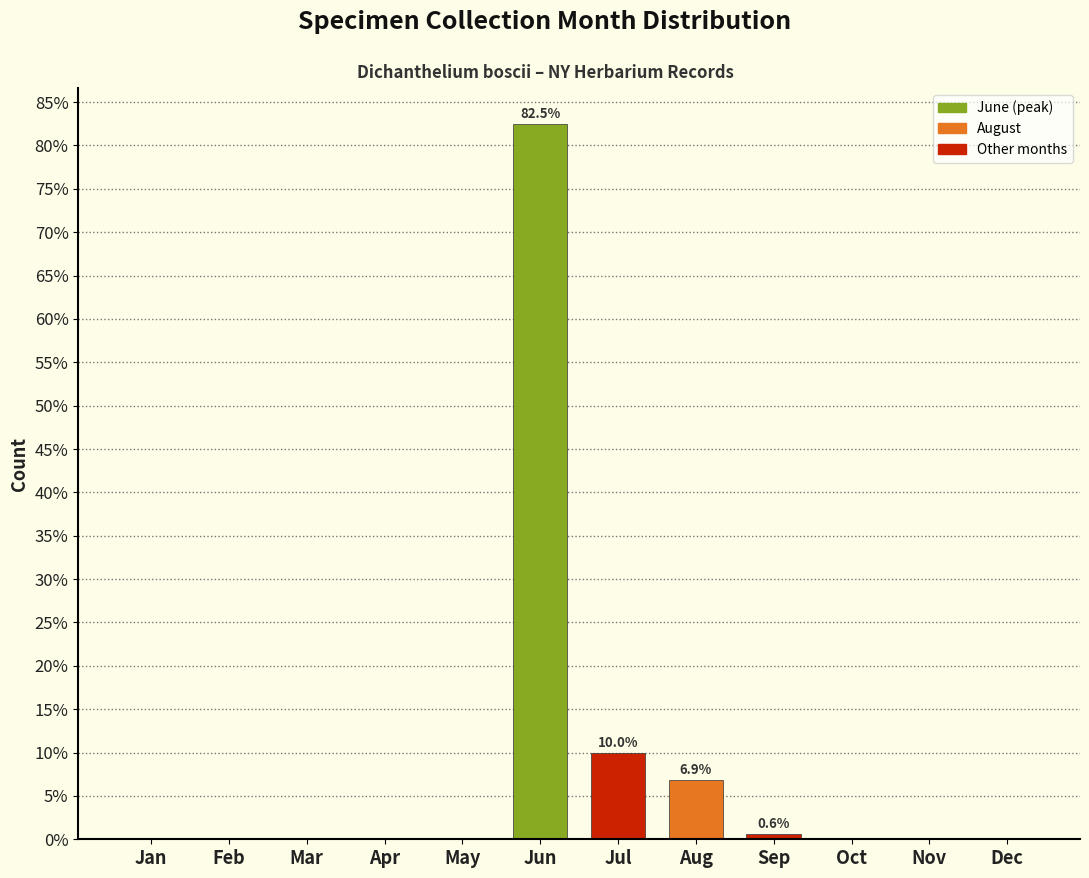

Reading left to right, extract all data points from this chart.

Jan=0.0	Feb=0.0	Mar=0.0	Apr=0.0	May=0.0	Jun=82.5	Jul=10.0	Aug=6.9	Sep=0.6	Oct=0.0	Nov=0.0	Dec=0.0